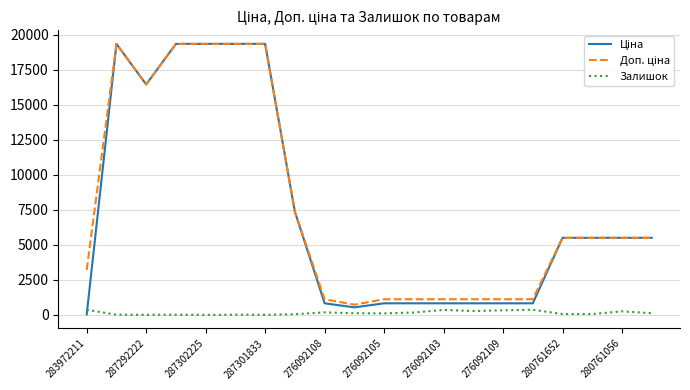

What is the maximum value shown in the chart?

19343.1